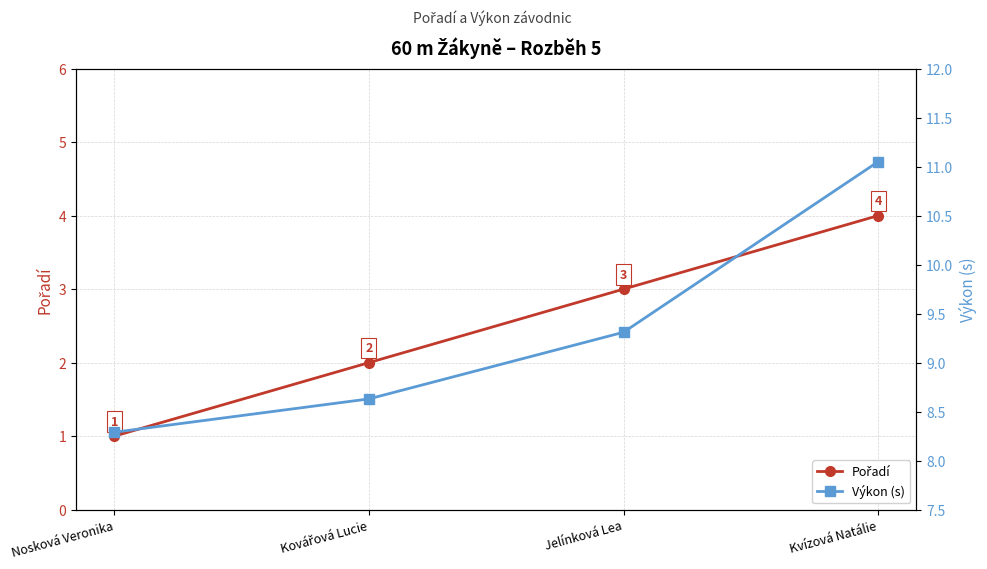

Count the Pořadí values in the range 2 to 4.

3